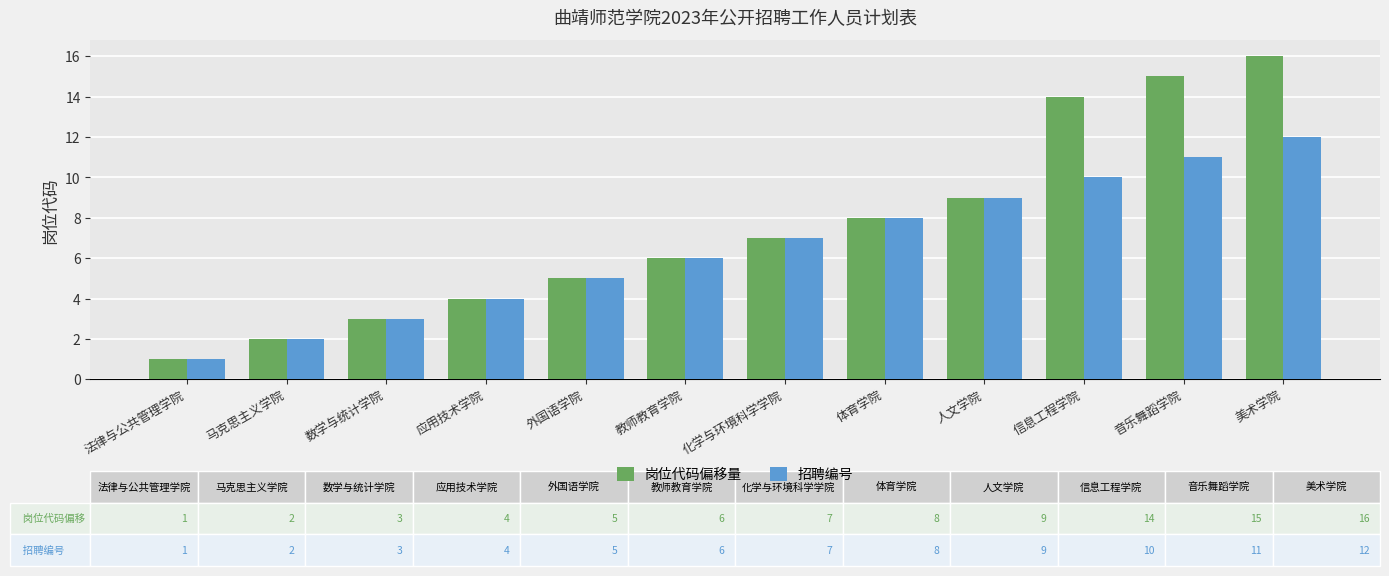

Is the value of 招聘编号 at 教师教育学院 greater than the value of 岗位代码偏移量 at 马克思主义学院?

Yes